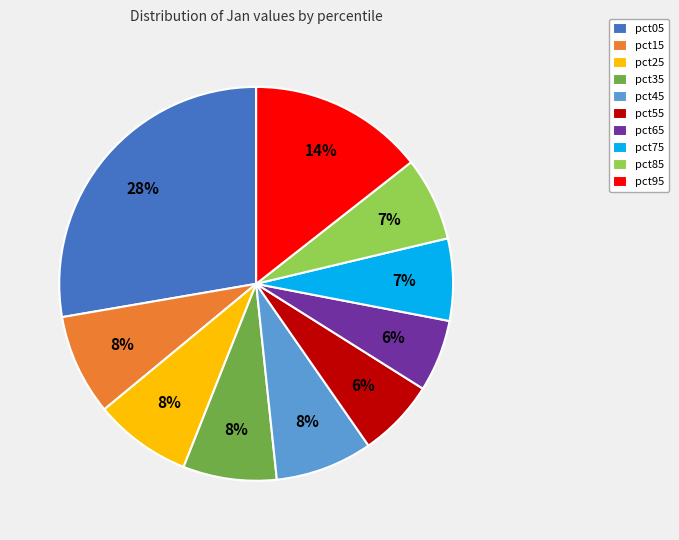

How many slices are in this pie chart?

10